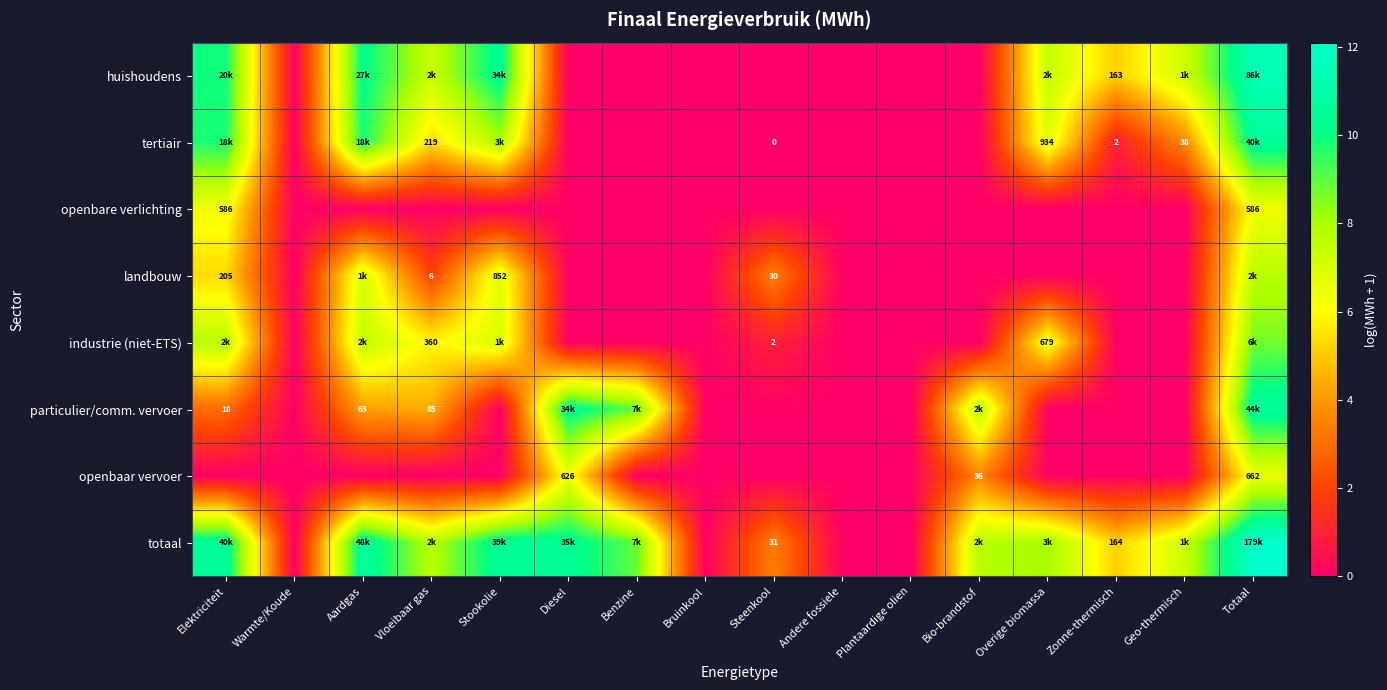

The openbare verlichting series shows 0.0 at Stookolie. True or false?

True